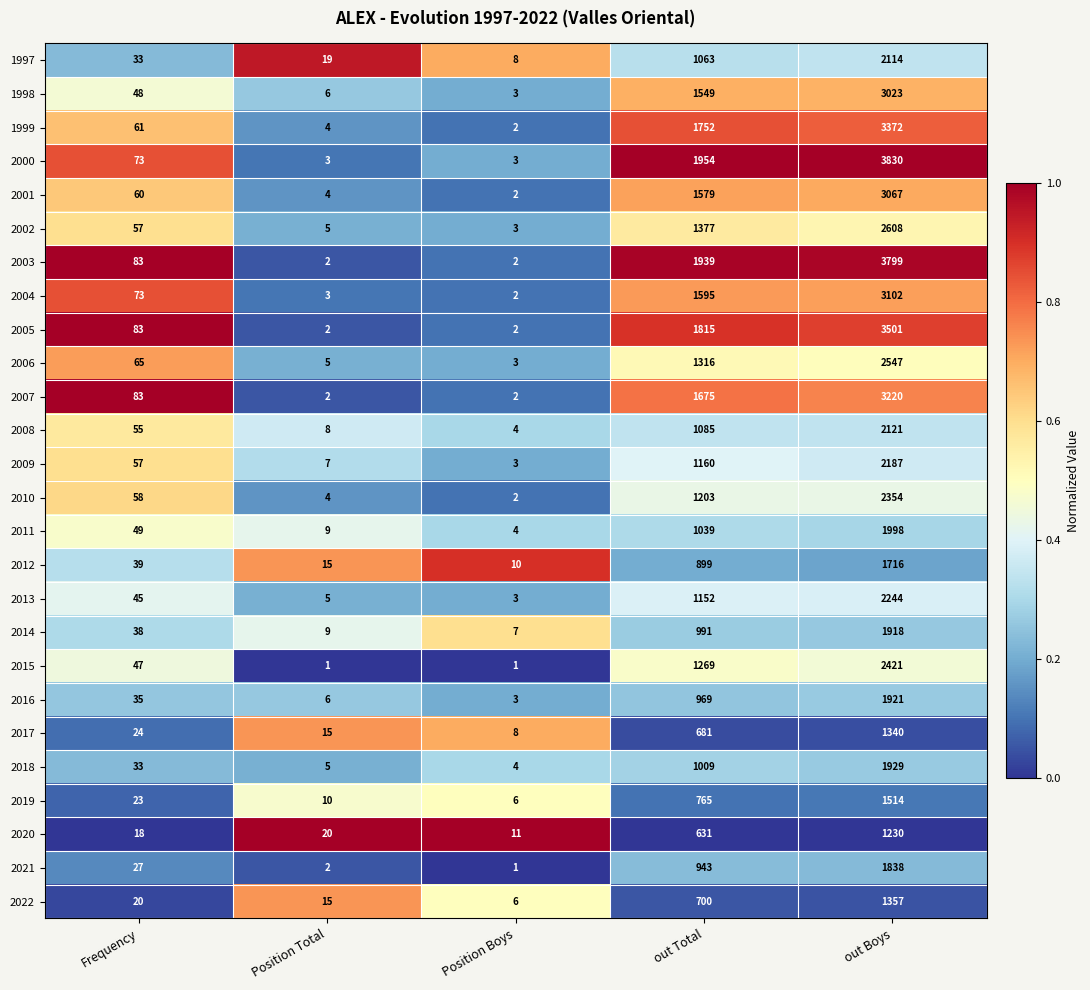

Count the number of categories in the chart.

5